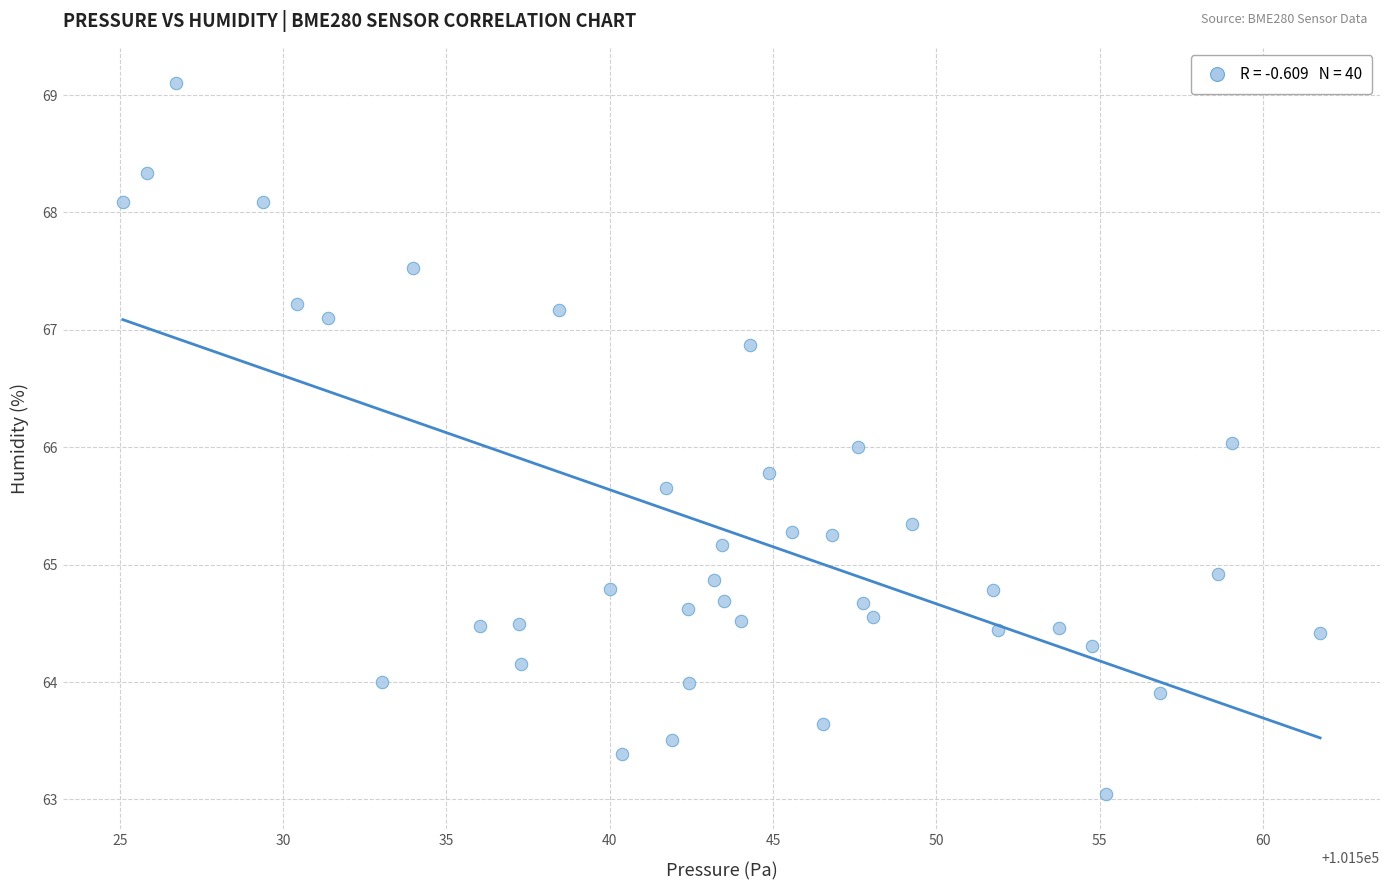

How many points are shown in the scatter plot?

40